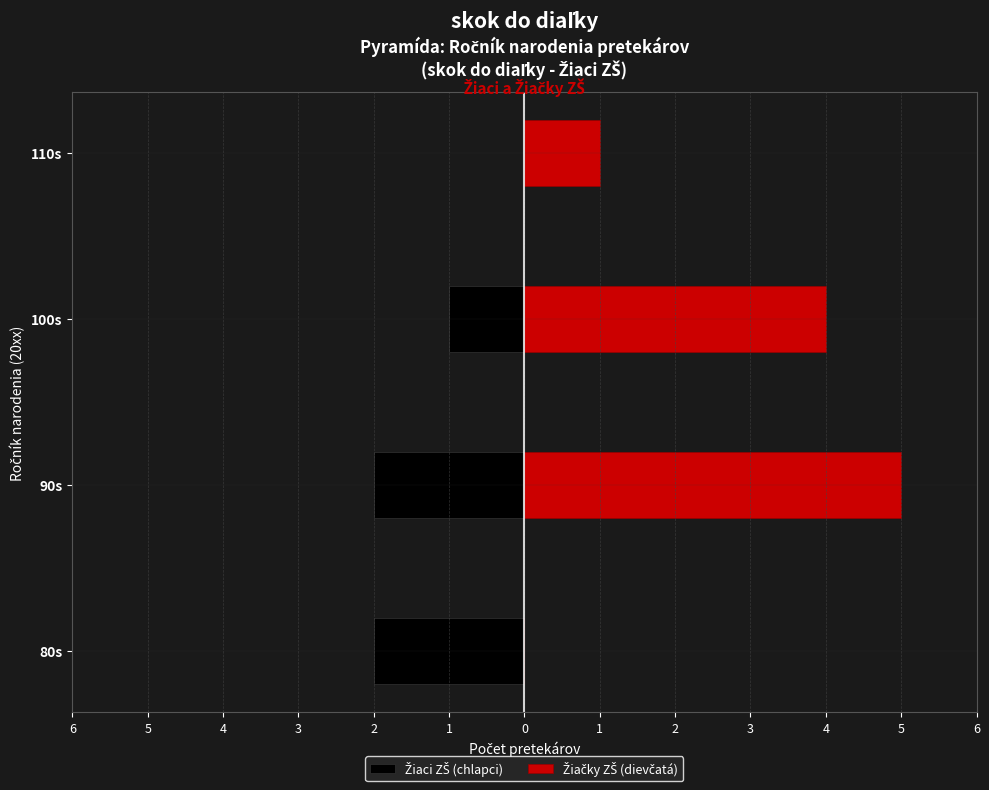

What are all the series names shown in the legend?

Žiaci ZŠ (chlapci), Žiačky ZŠ (dievčatá)